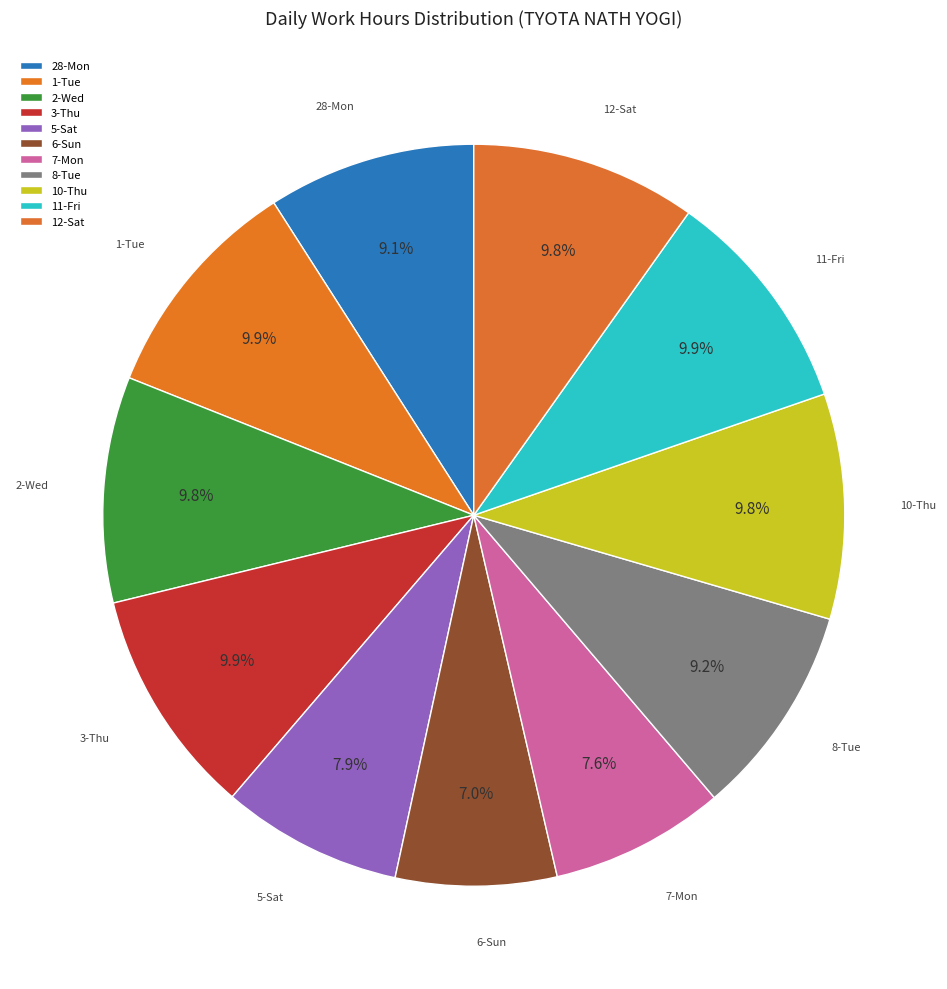

Count the number of slices in the pie.

11